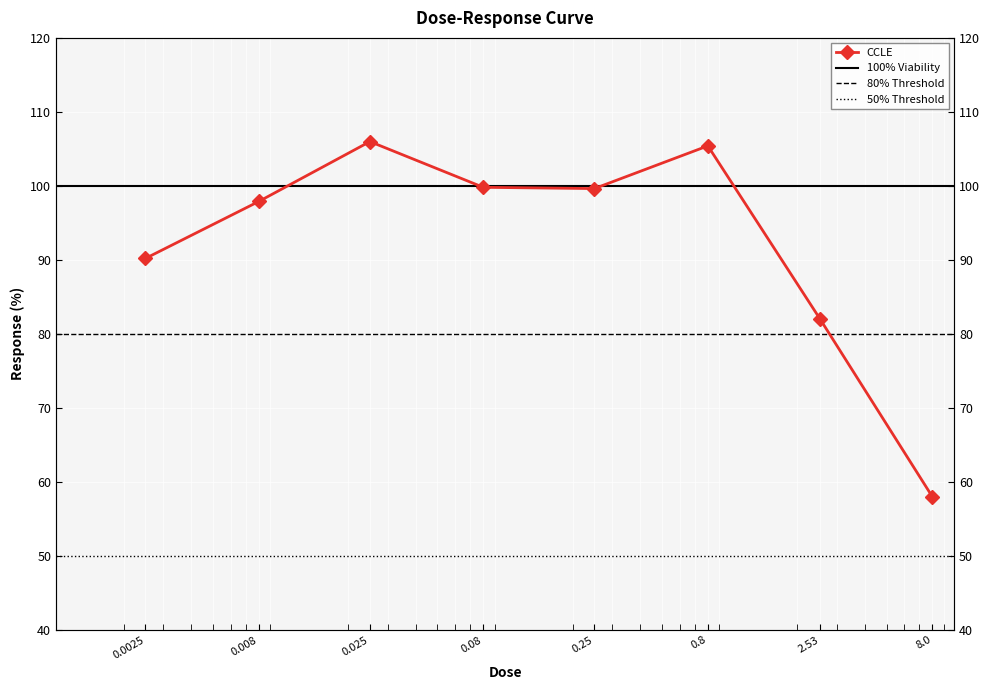

Reading right to left, transcribe all the data shown in this chart.

58.0	82.0	105.4	99.6	99.8	106.0	97.9	90.2